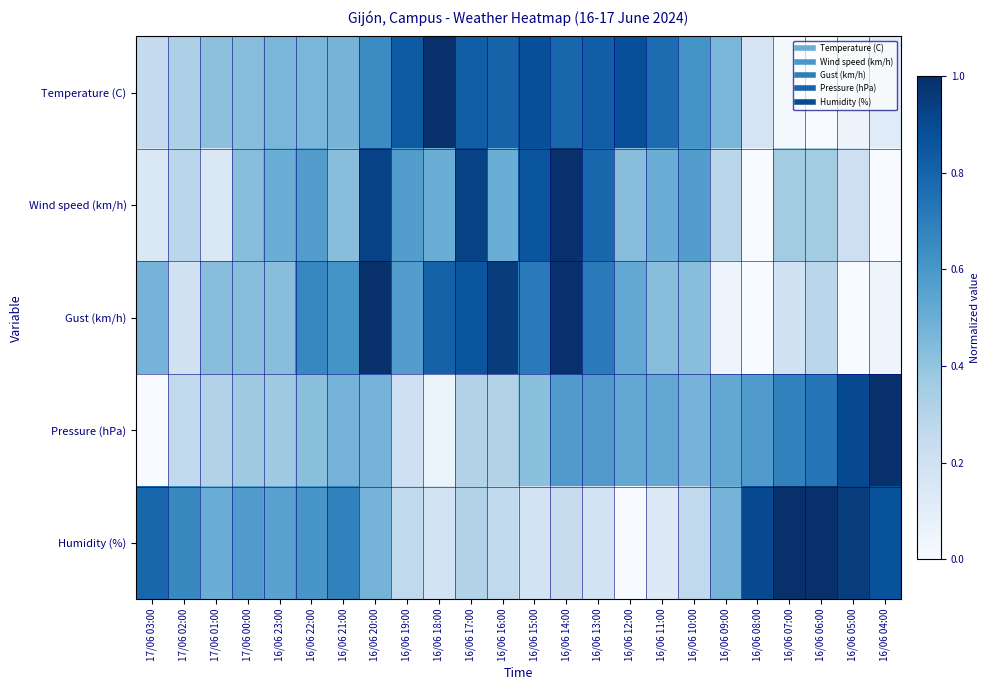

Reading left to right, extract all data points from this chart.

Temperature (C): 17/06 03:00=0.3	17/06 02:00=0.3	17/06 01:00=0.4	17/06 00:00=0.4	16/06 23:00=0.5	16/06 22:00=0.5	16/06 21:00=0.5	16/06 20:00=0.6	16/06 19:00=0.8	16/06 18:00=1.0	16/06 17:00=0.8	16/06 16:00=0.8	16/06 15:00=0.9	16/06 14:00=0.8	16/06 13:00=0.8	16/06 12:00=0.9	16/06 11:00=0.8	16/06 10:00=0.6	16/06 09:00=0.5	16/06 08:00=0.2	16/06 07:00=0.0	16/06 06:00=0.0	16/06 05:00=0.1	16/06 04:00=0.1
Wind speed (km/h): 17/06 03:00=0.1	17/06 02:00=0.3	17/06 01:00=0.1	17/06 00:00=0.4	16/06 23:00=0.5	16/06 22:00=0.6	16/06 21:00=0.4	16/06 20:00=0.9	16/06 19:00=0.6	16/06 18:00=0.5	16/06 17:00=0.9	16/06 16:00=0.5	16/06 15:00=0.9	16/06 14:00=1.0	16/06 13:00=0.8	16/06 12:00=0.4	16/06 11:00=0.5	16/06 10:00=0.6	16/06 09:00=0.3	16/06 08:00=0.0	16/06 07:00=0.4	16/06 06:00=0.4	16/06 05:00=0.2	16/06 04:00=0.0
Gust (km/h): 17/06 03:00=0.5	17/06 02:00=0.2	17/06 01:00=0.4	17/06 00:00=0.4	16/06 23:00=0.4	16/06 22:00=0.7	16/06 21:00=0.6	16/06 20:00=1.0	16/06 19:00=0.6	16/06 18:00=0.8	16/06 17:00=0.9	16/06 16:00=1.0	16/06 15:00=0.7	16/06 14:00=1.0	16/06 13:00=0.7	16/06 12:00=0.5	16/06 11:00=0.4	16/06 10:00=0.4	16/06 09:00=0.0	16/06 08:00=0.0	16/06 07:00=0.2	16/06 06:00=0.3	16/06 05:00=0.0	16/06 04:00=0.0
Pressure (hPa): 17/06 03:00=0.0	17/06 02:00=0.3	17/06 01:00=0.3	17/06 00:00=0.4	16/06 23:00=0.4	16/06 22:00=0.4	16/06 21:00=0.5	16/06 20:00=0.5	16/06 19:00=0.2	16/06 18:00=0.1	16/06 17:00=0.3	16/06 16:00=0.3	16/06 15:00=0.4	16/06 14:00=0.6	16/06 13:00=0.6	16/06 12:00=0.5	16/06 11:00=0.5	16/06 10:00=0.5	16/06 09:00=0.5	16/06 08:00=0.6	16/06 07:00=0.7	16/06 06:00=0.7	16/06 05:00=0.9	16/06 04:00=1.0
Humidity (%): 17/06 03:00=0.8	17/06 02:00=0.7	17/06 01:00=0.5	17/06 00:00=0.6	16/06 23:00=0.6	16/06 22:00=0.6	16/06 21:00=0.7	16/06 20:00=0.5	16/06 19:00=0.3	16/06 18:00=0.2	16/06 17:00=0.3	16/06 16:00=0.3	16/06 15:00=0.2	16/06 14:00=0.2	16/06 13:00=0.2	16/06 12:00=0.0	16/06 11:00=0.1	16/06 10:00=0.3	16/06 09:00=0.5	16/06 08:00=0.9	16/06 07:00=1.0	16/06 06:00=1.0	16/06 05:00=0.9	16/06 04:00=0.9